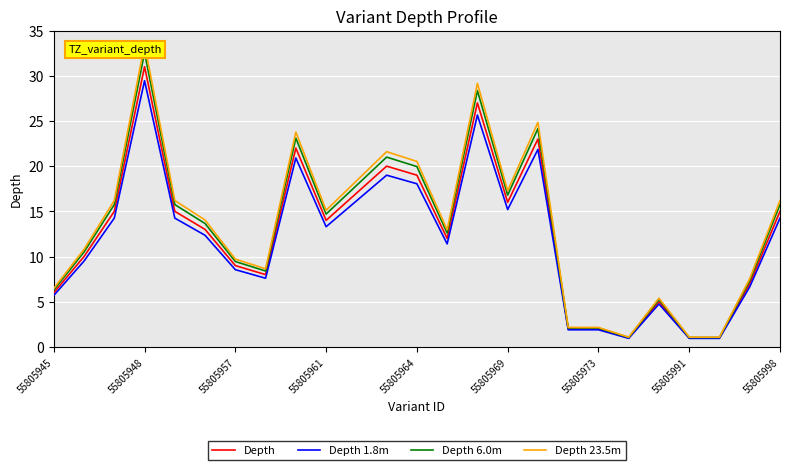

In Depth 1.8m, how many points are lower than both neighbors (excluding endpoints)?

5